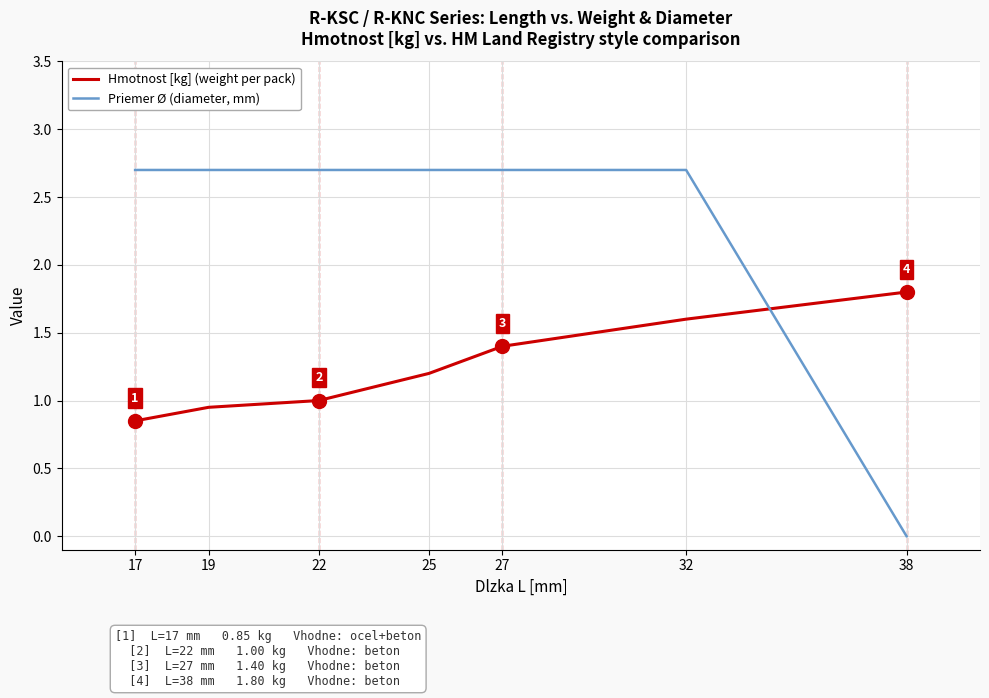

Which series ends up on top after the final intersection of Priemer Ø (diameter, mm) and Hmotnost [kg] (weight per pack)?

Hmotnost [kg] (weight per pack)